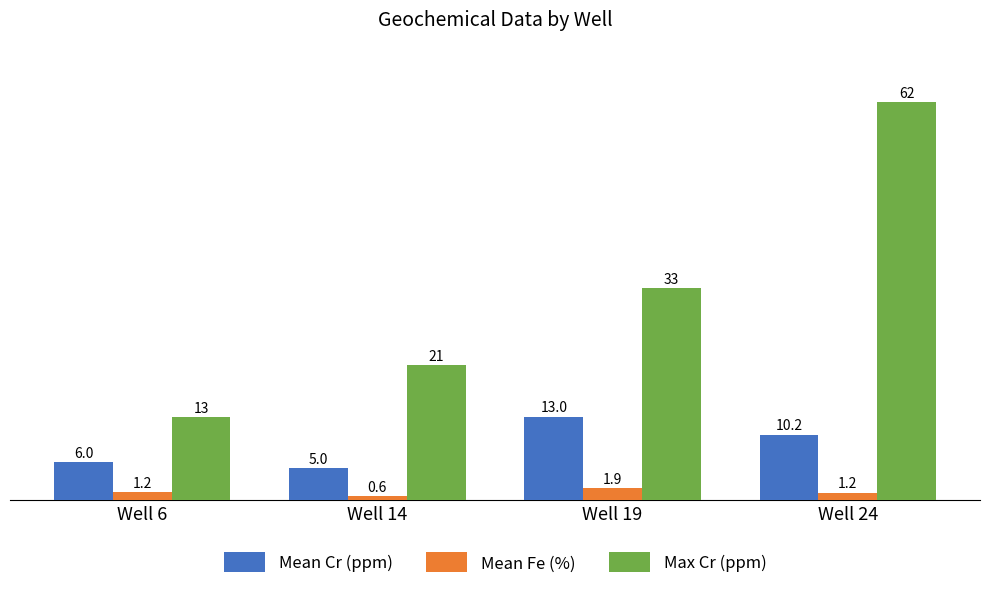

What is the total value across all series at Well 6?

20.2